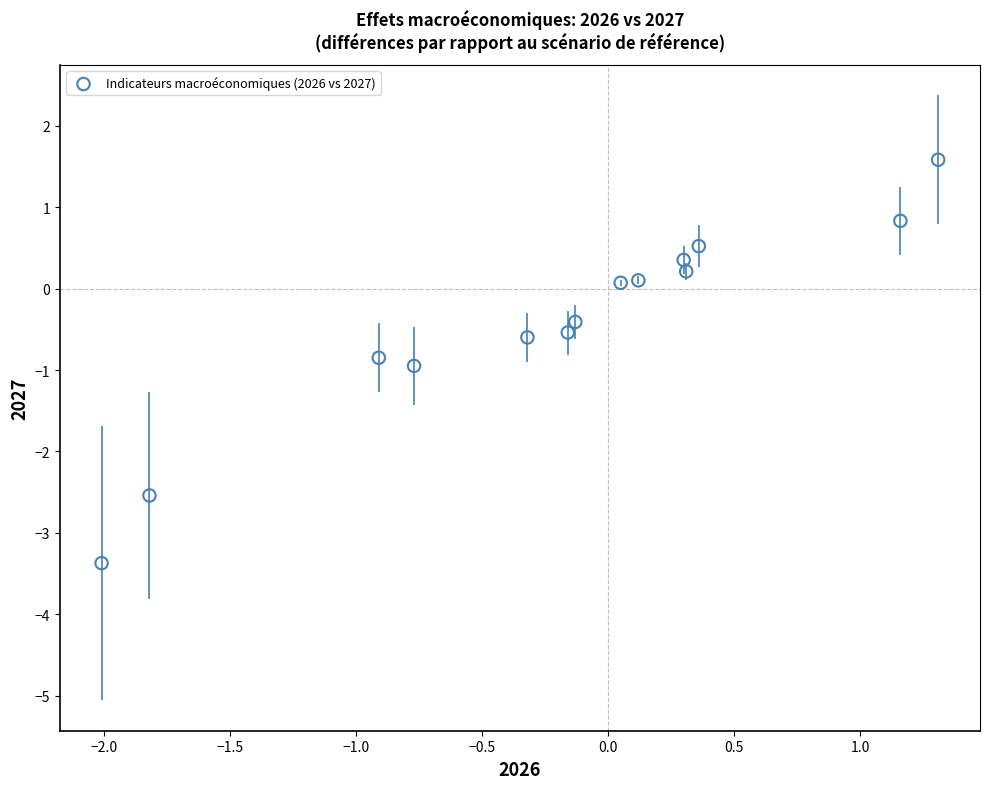

What is the range of X values (max minus min)?

3.3